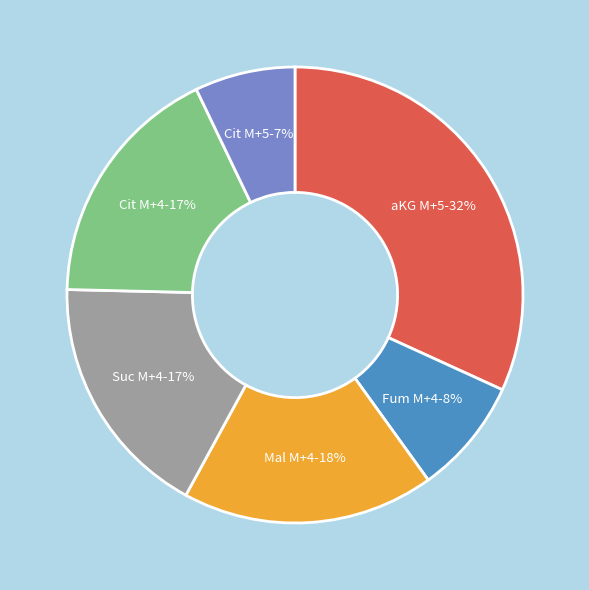

What is the largest slice in the pie chart?

aKG M+5